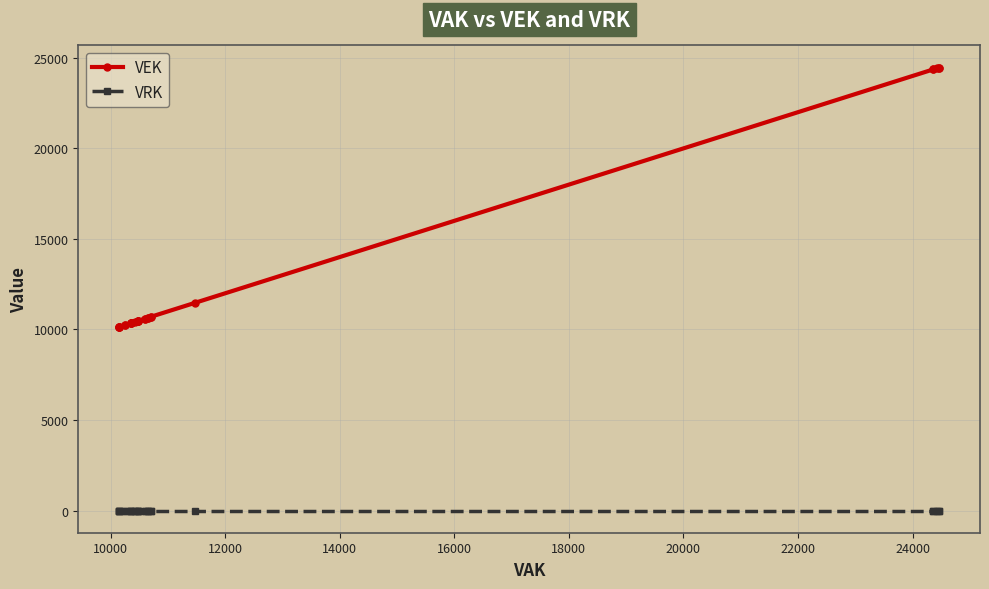

True or false: VRK has more than 2 interior local peaks.

False